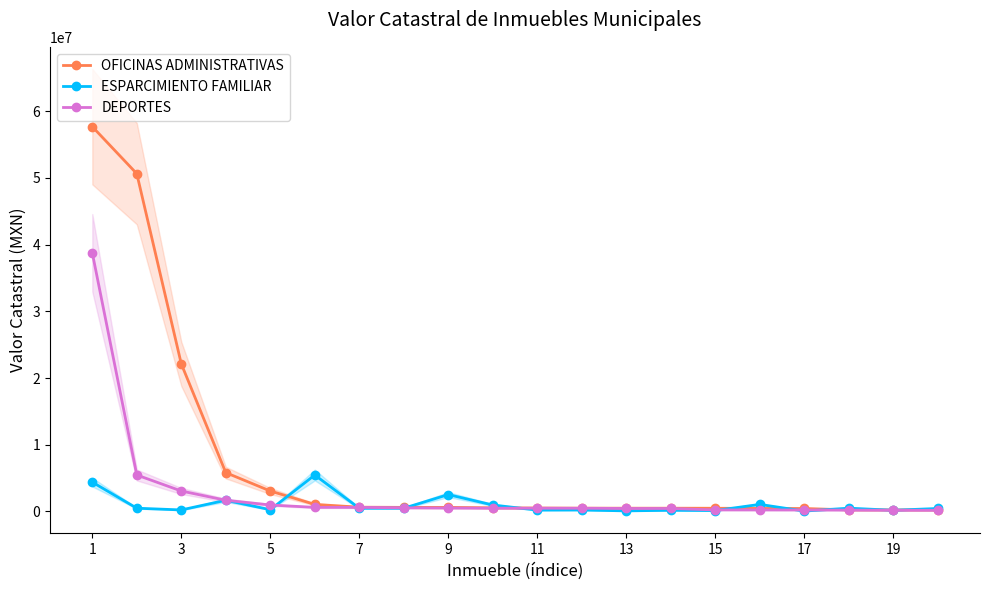

True or false: ESPARCIMIENTO FAMILIAR has more than 2 interior local peaks.

True